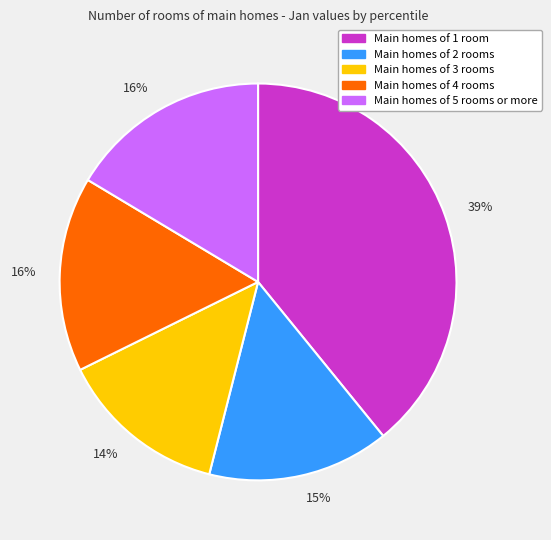

Is there any slice that represents more than half of the pie?

No